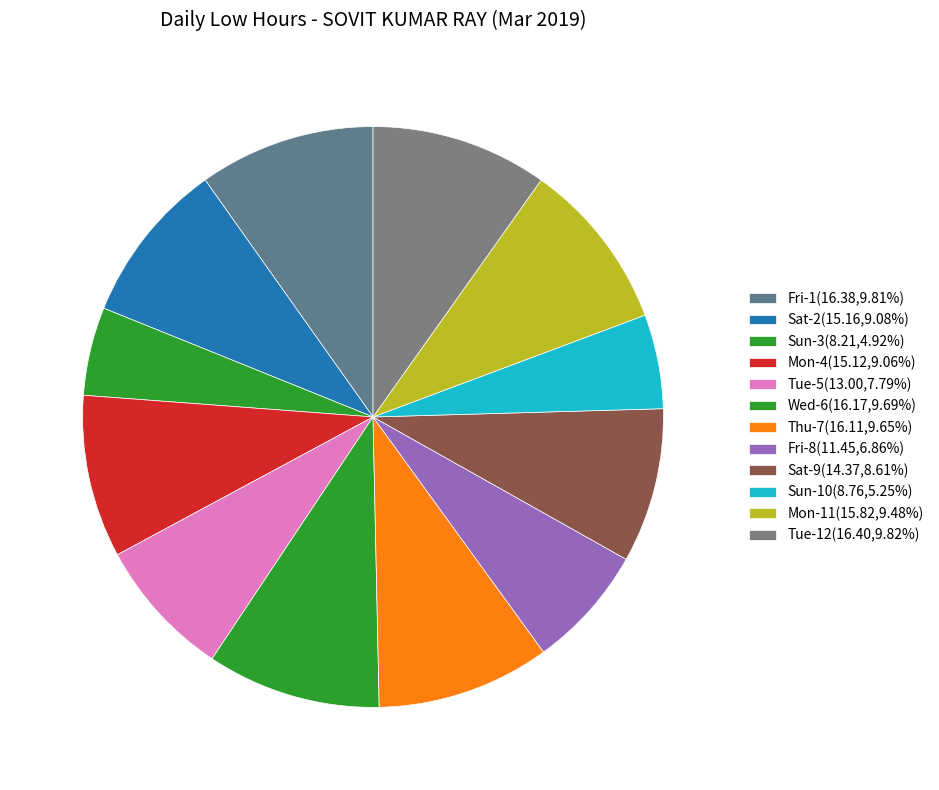

Count the number of slices in the pie.

12